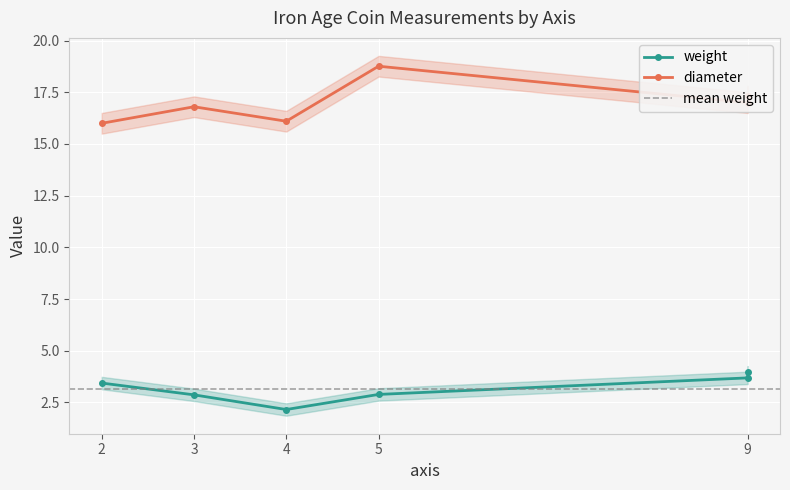

Reading left to right, extract all data points from this chart.

weight: 2=3.4	3=2.9	4=2.2	5=2.9	9=3.7	9=4.0
diameter: 2=16.0	3=16.8	4=16.1	5=18.8	9=17.0	9=17.3